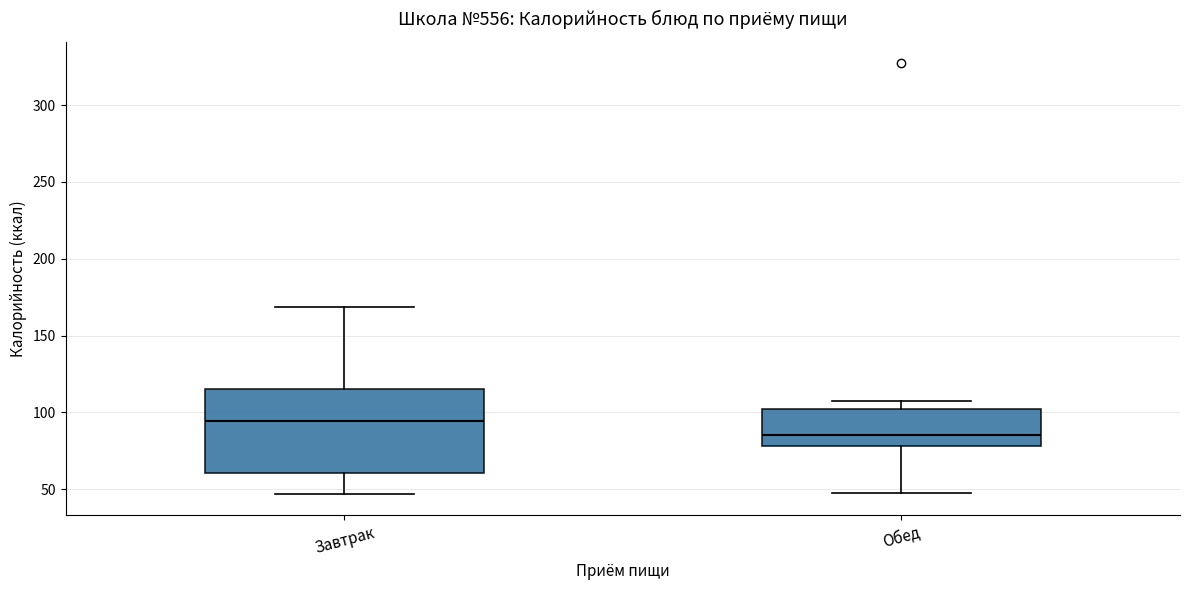

Comparing the boxes themselves (not the whiskers), which one is the tallest?

Завтрак